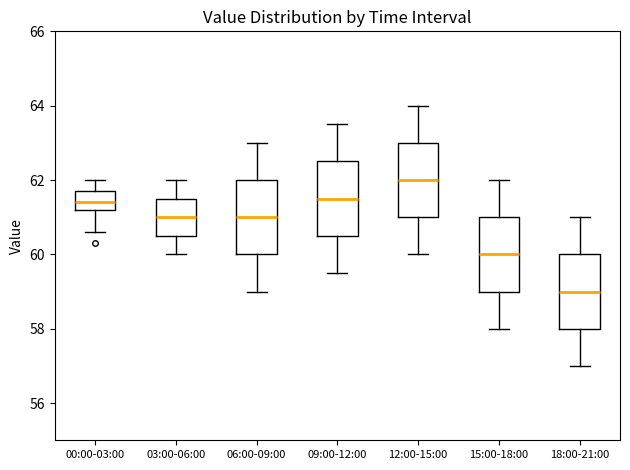

Reading left to right, read every box against the y-axis: the position of its median line, the range the box covers, and the ends of its whiskers. The values are not printed on the chart, so give them approximately, as read against the axis.

00:00-03:00: median 61.4, box 61.2 to 61.8, whiskers 60.6 to 62.0
03:00-06:00: median 61.0, box 60.6 to 61.6, whiskers 60.0 to 62.0
06:00-09:00: median 61.0, box 60.0 to 62.0, whiskers 59.0 to 63.0
09:00-12:00: median 61.6, box 60.6 to 62.6, whiskers 59.6 to 63.6
12:00-15:00: median 62.0, box 61.0 to 63.0, whiskers 60.0 to 64.0
15:00-18:00: median 60.0, box 59.0 to 61.0, whiskers 58.0 to 62.0
18:00-21:00: median 59.0, box 58.0 to 60.0, whiskers 57.0 to 61.0